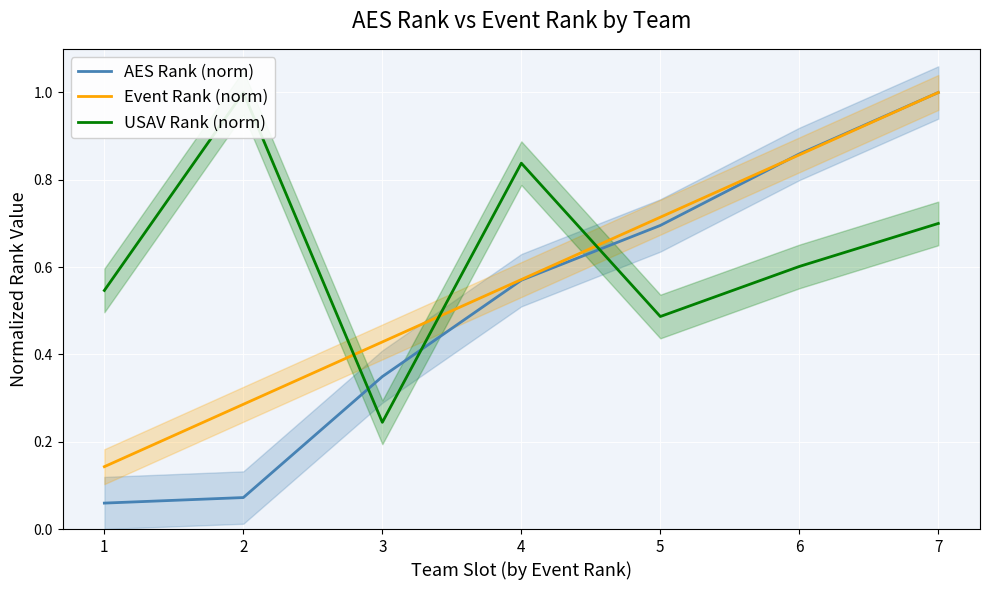

Is it true that USAV Rank (norm) equals 0.4 at 7?

False